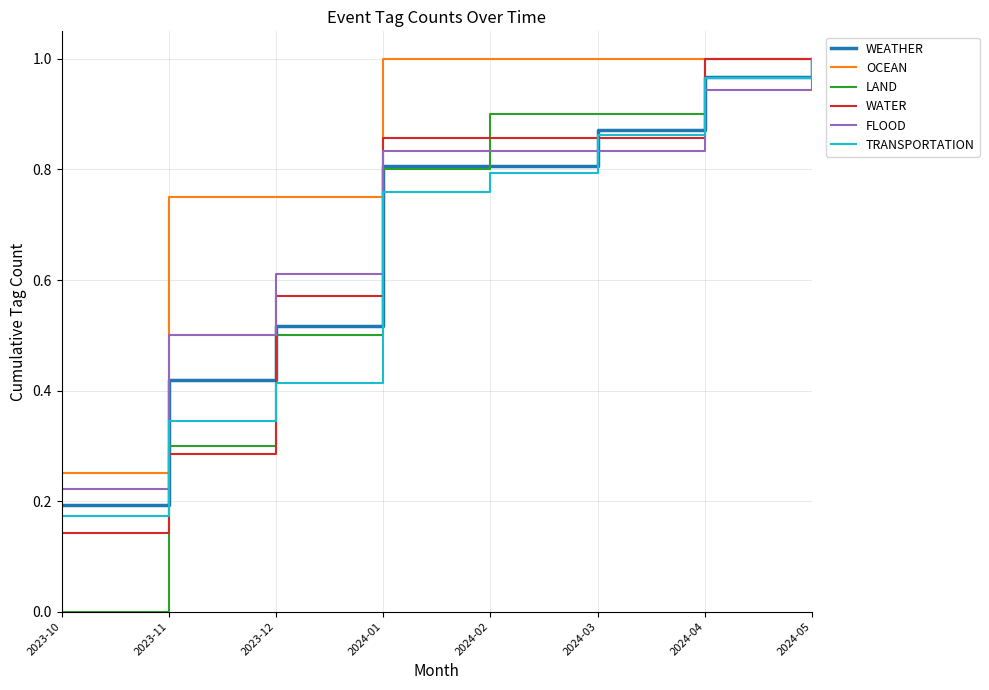

Which category has the lowest value in the FLOOD series?

2023-10